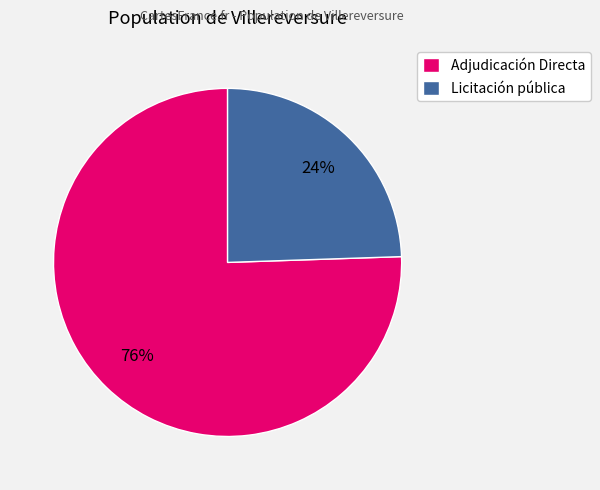

The Licitación pública slice represents 36% of the pie. True or false?

False